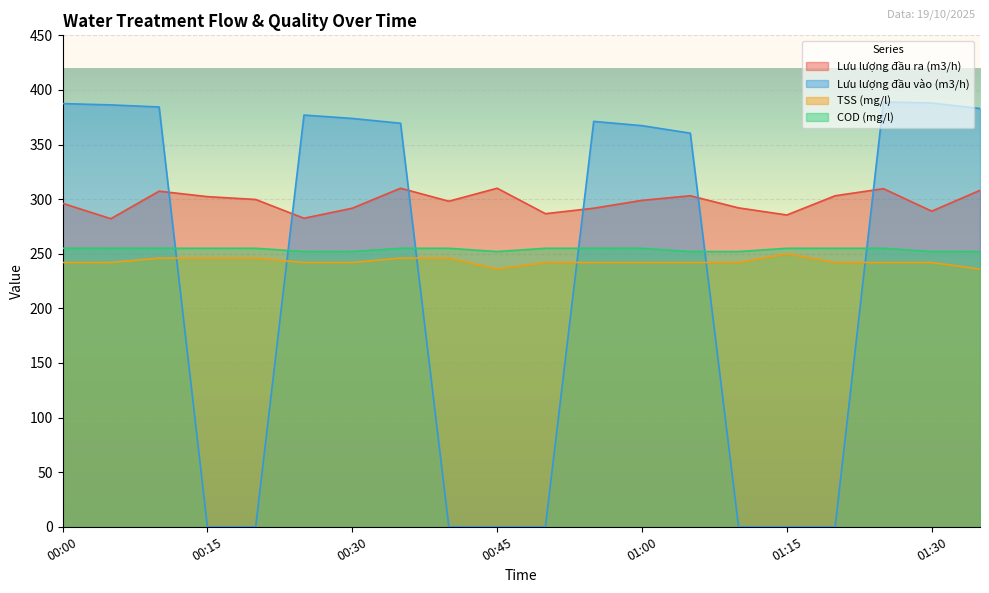

Rank the series by their maximum value, from highest to lowest.

Lưu lượng đầu vào (m3/h), Lưu lượng đầu ra (m3/h), COD (mg/l), TSS (mg/l)